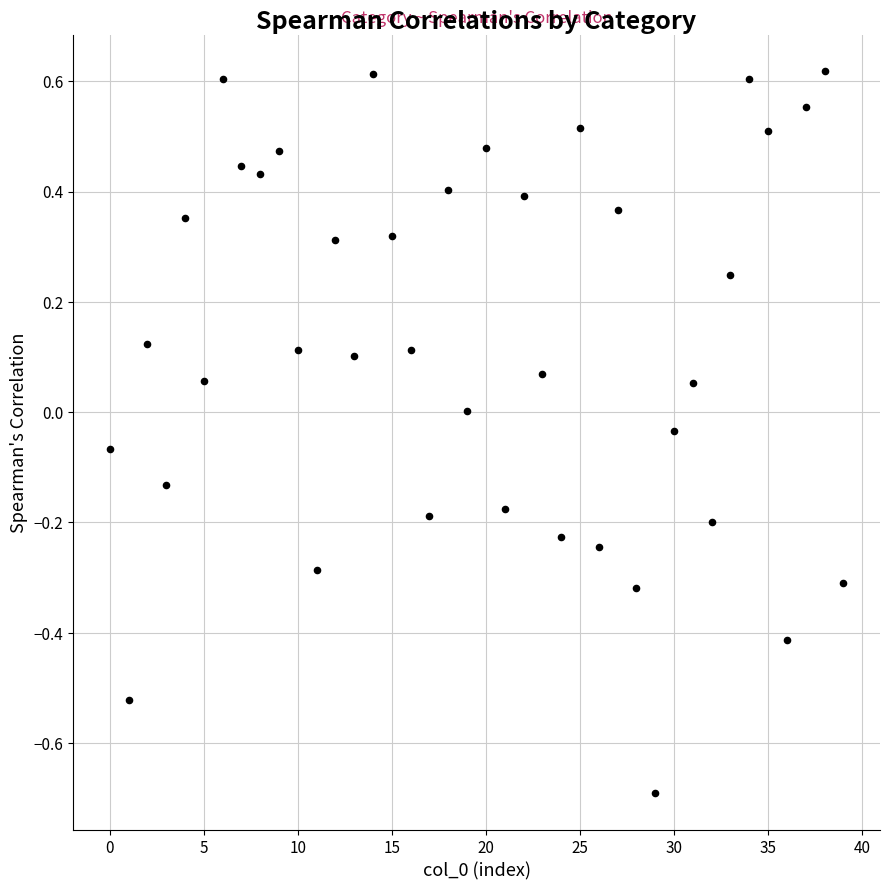

What is the range of Y values (max minus min)?

1.3